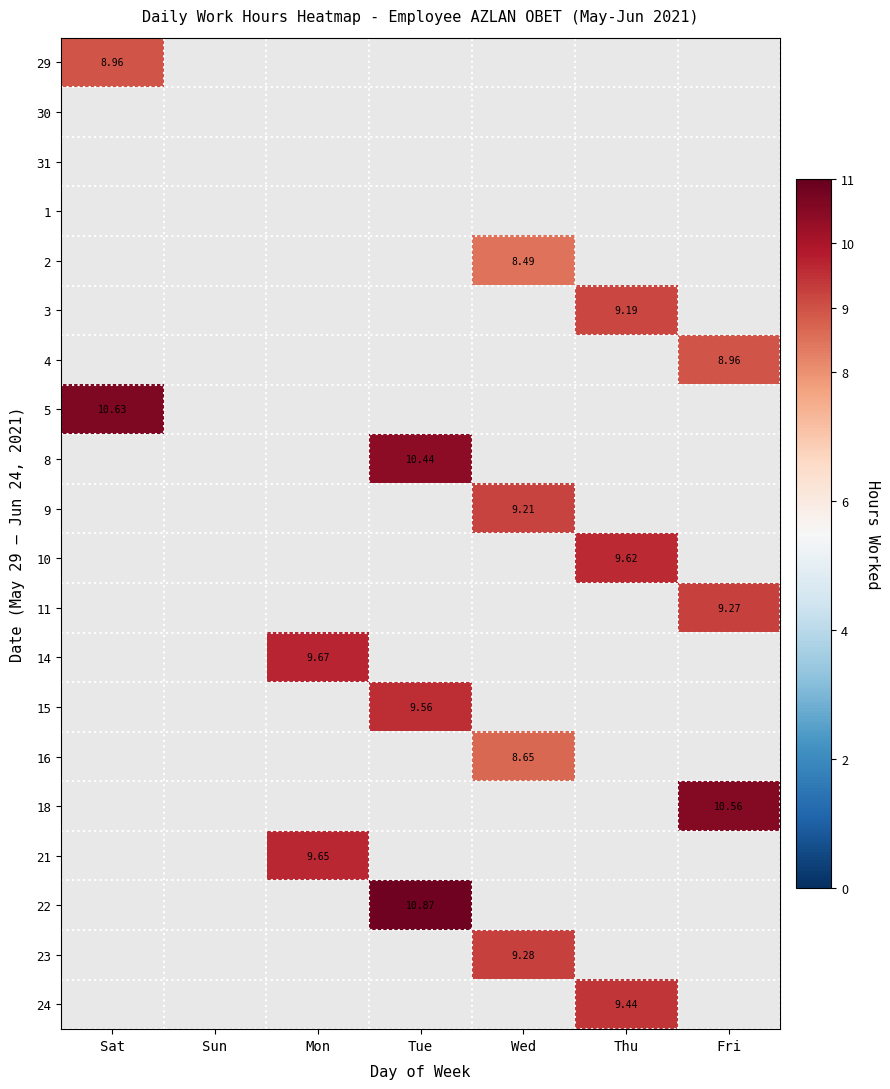

Which series has the largest total across all categories?

22